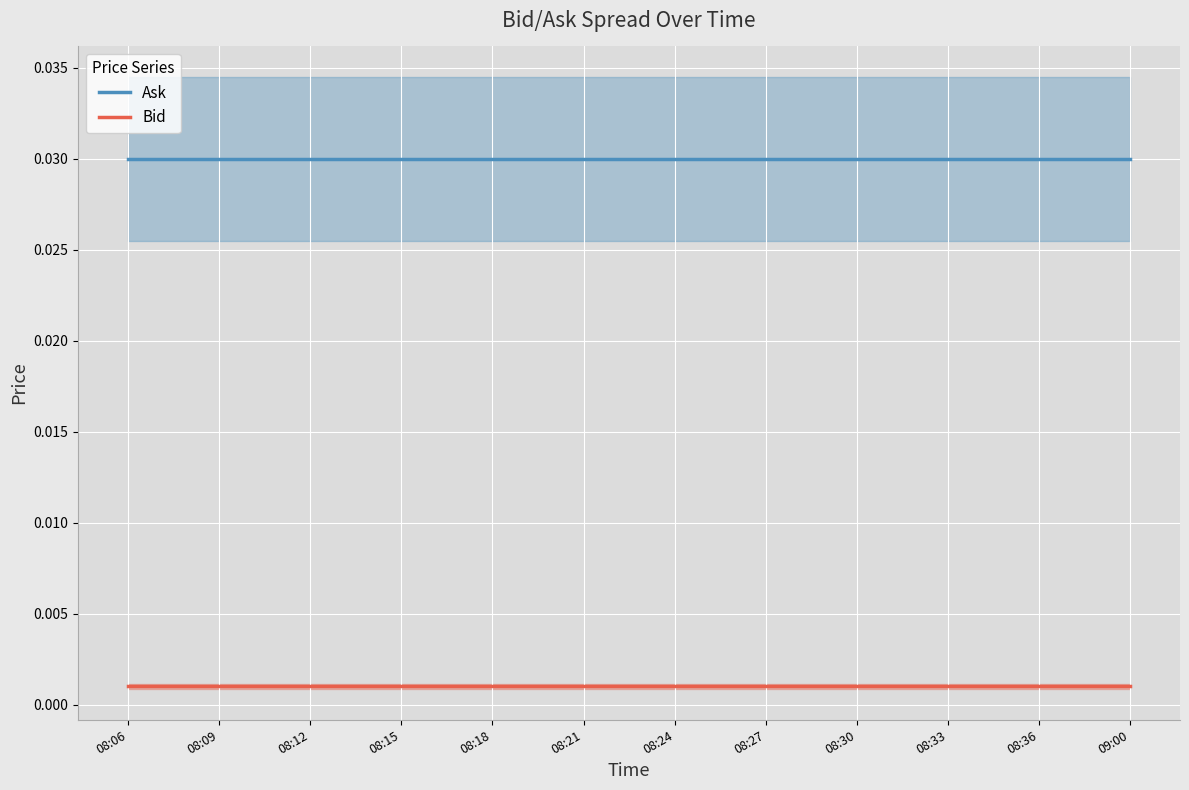

Is the value of Ask at 08:33 greater than the value of Bid at 09:00?

Yes